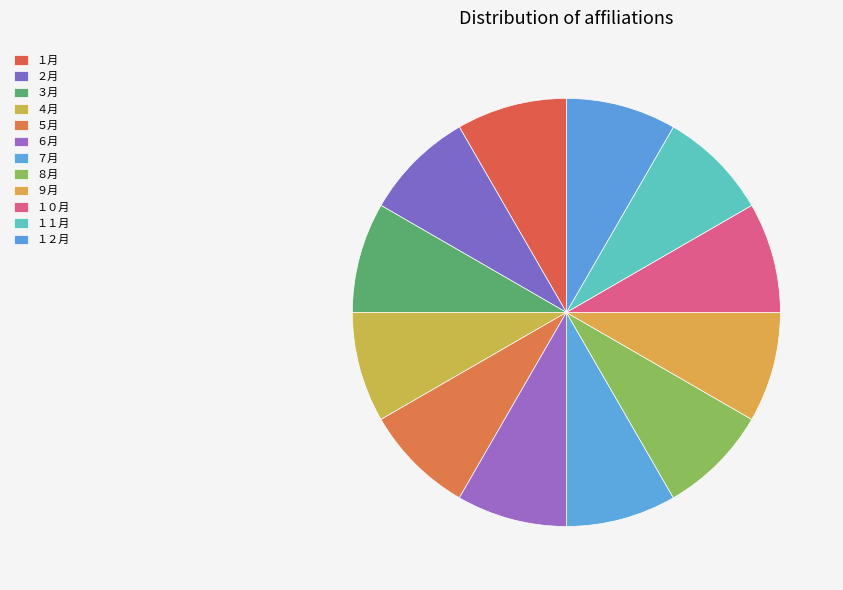

Combined, do ４月 and ５月 account for over 50%?

No